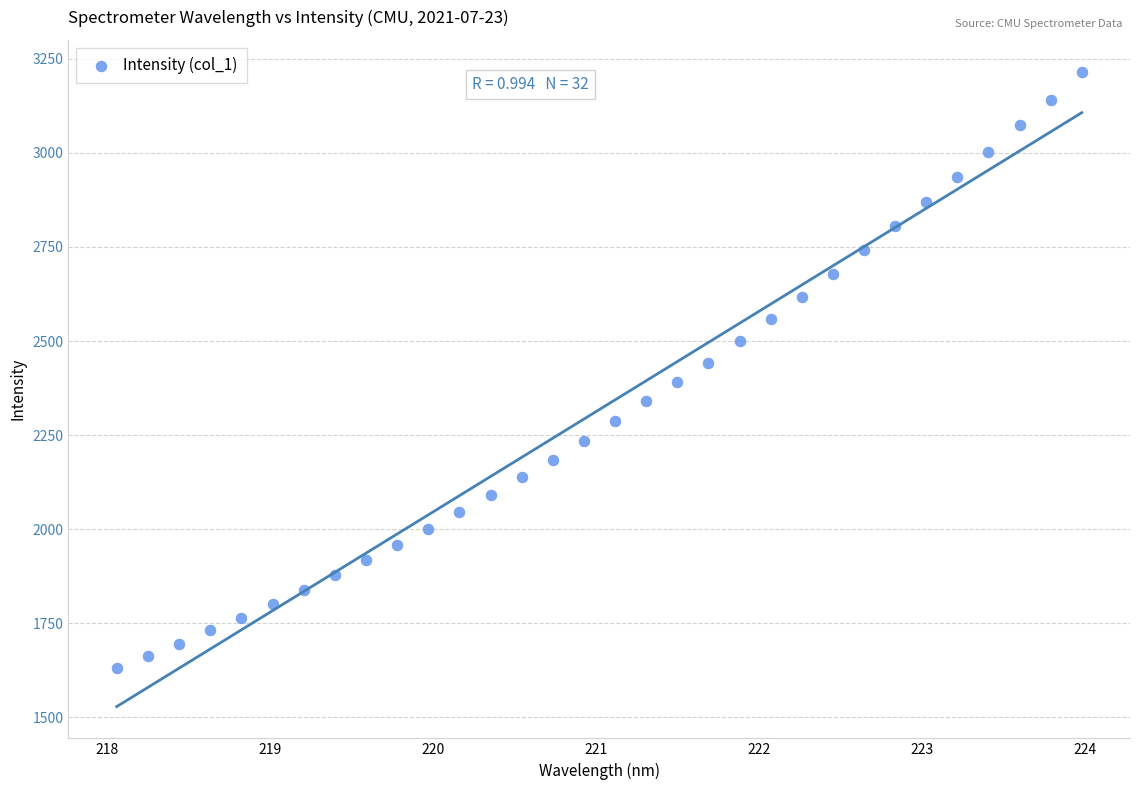

What is the range of Y values (max minus min)?

1585.5